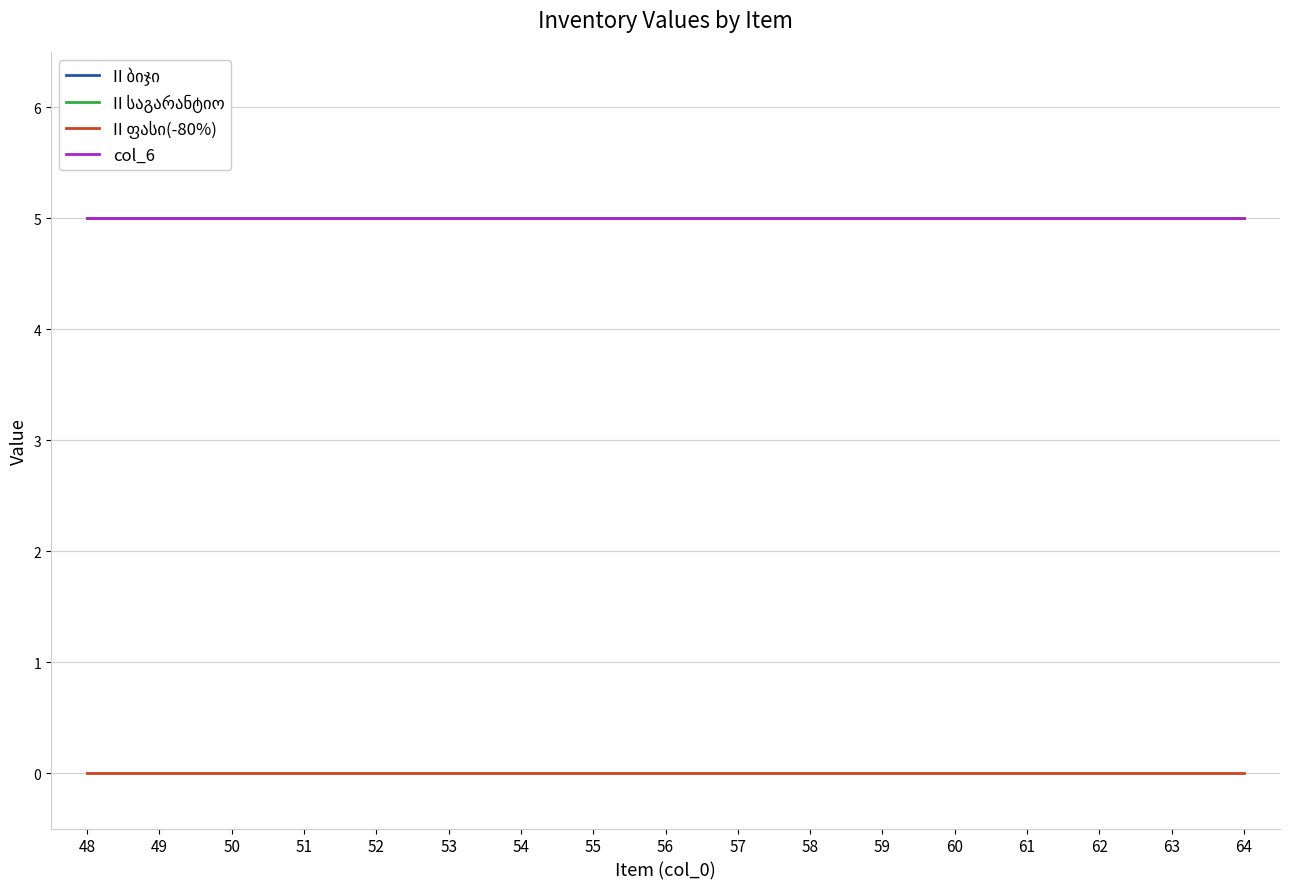

Is this an area chart (filled region under the line)?

No